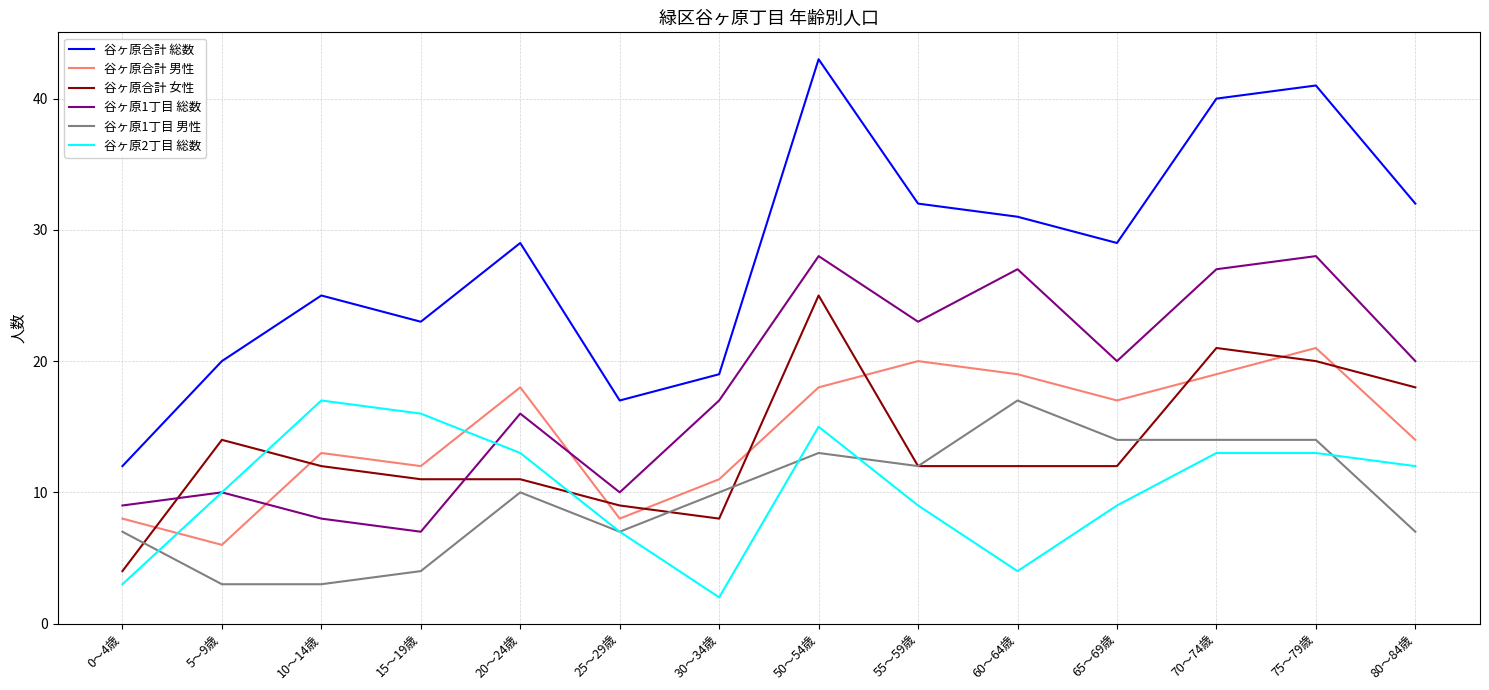

How many lines are shown in the chart?

6